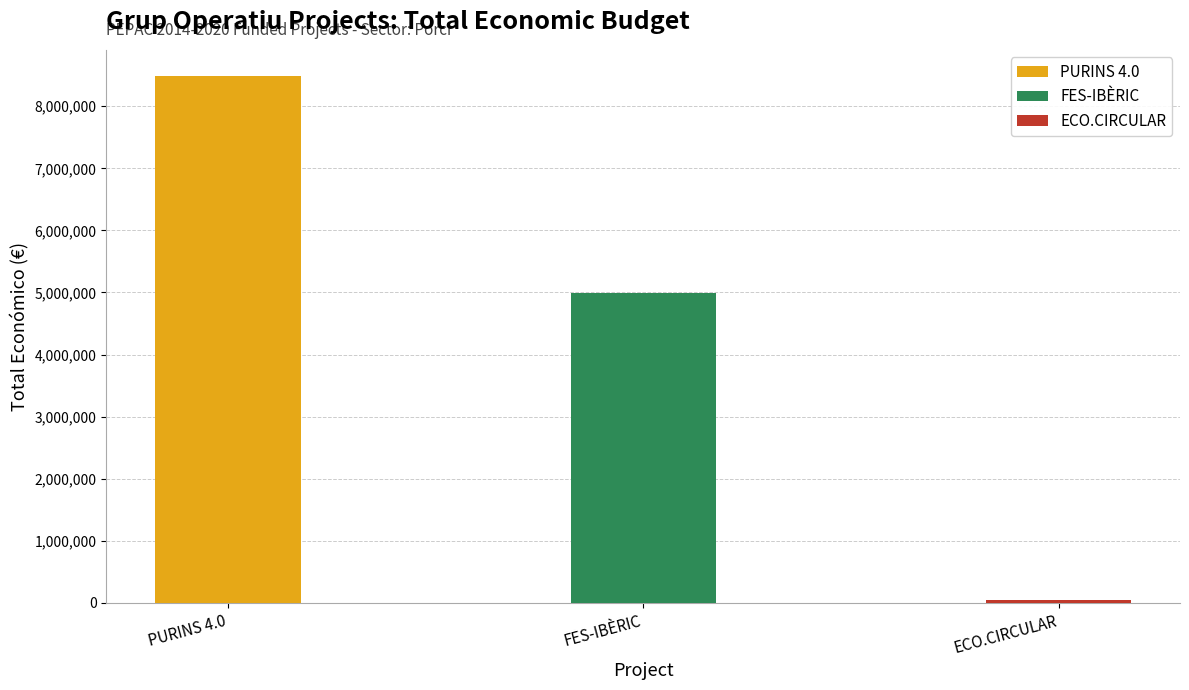

The chart shows a value of 4995722 at FES-IBÈRIC. True or false?

True